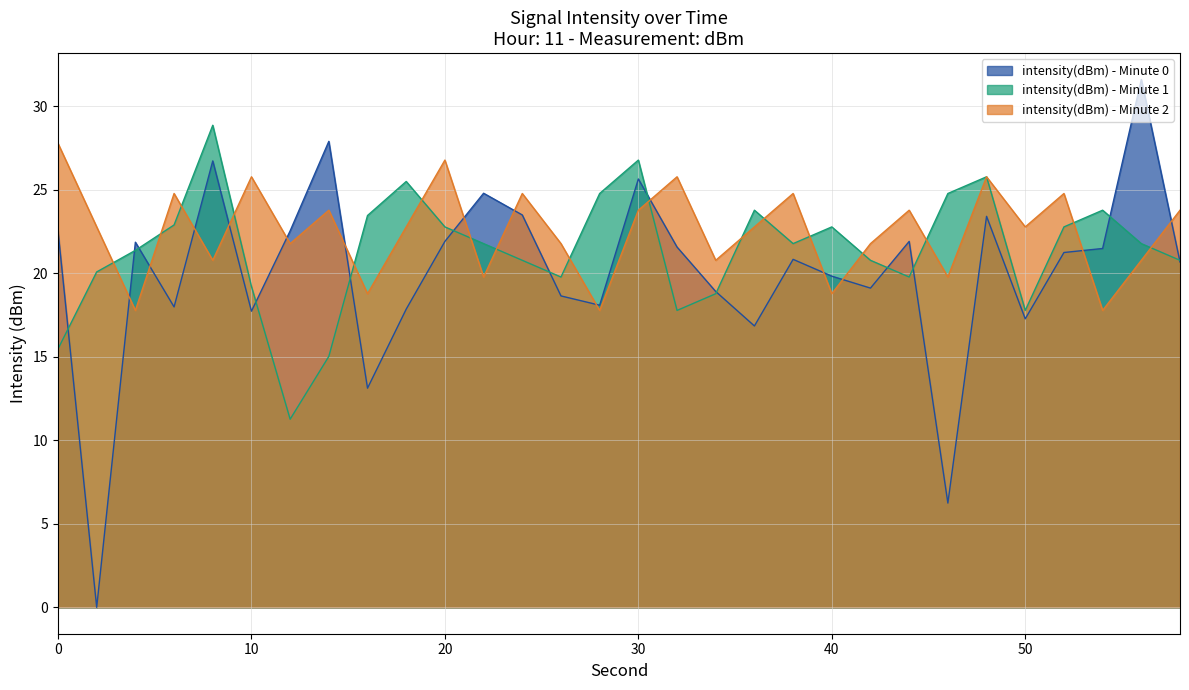

What is the value of the intensity(dBm) - Minute 0 point at the 9th from the left?

13.1